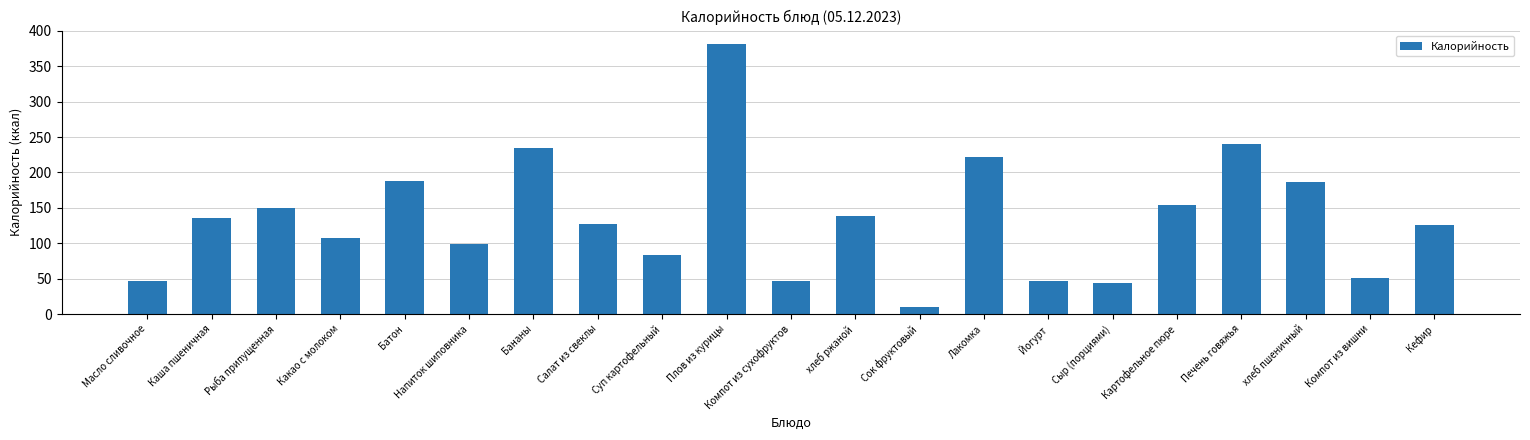

Count the number of data series in this chart.

1